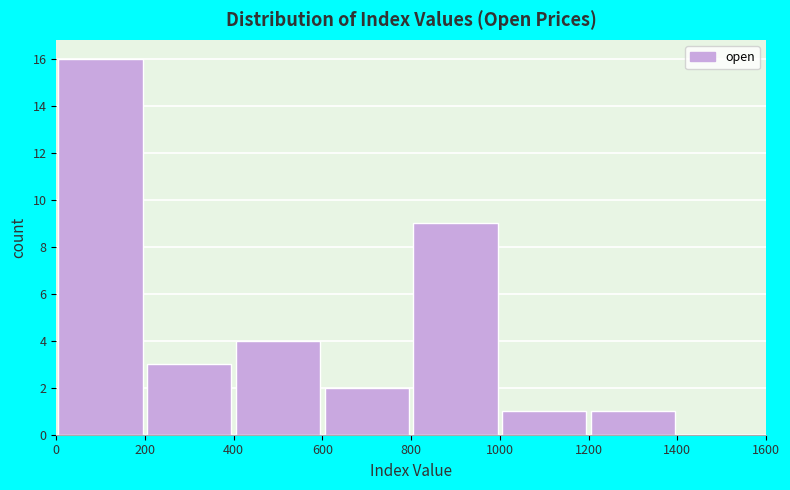

Over which range of the x-axis is the bar tallest?

0 to 200